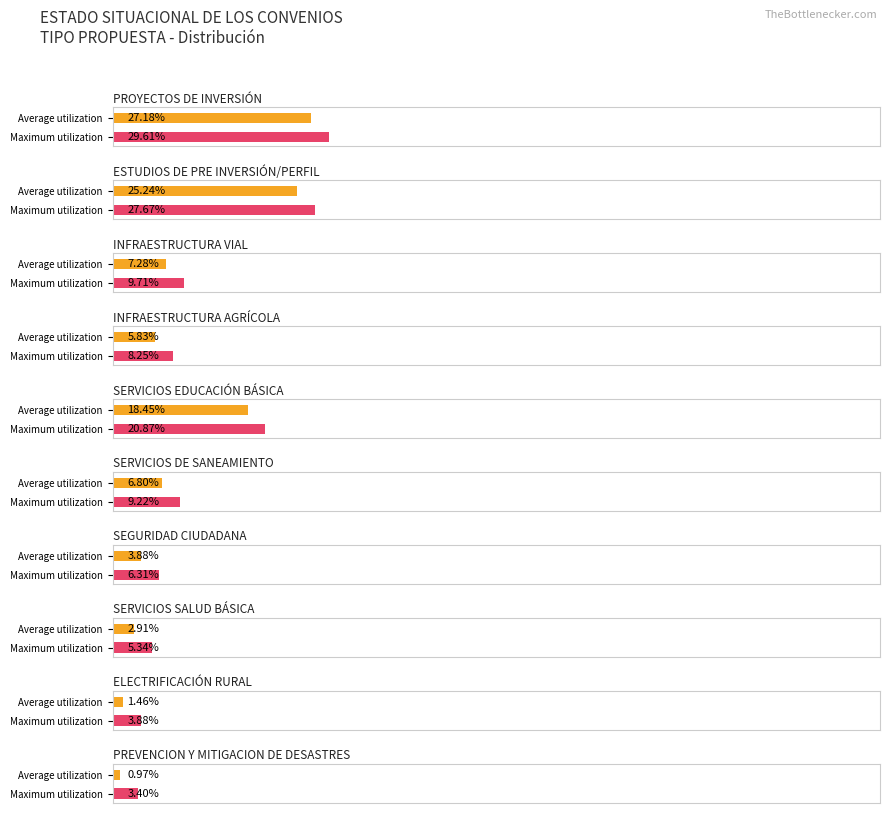

At 1, list the series in order from smallest to largest.

PROYECTOS DE INVERSIÓN, ESTUDIOS DE PRE INVERSIÓN/PERFIL